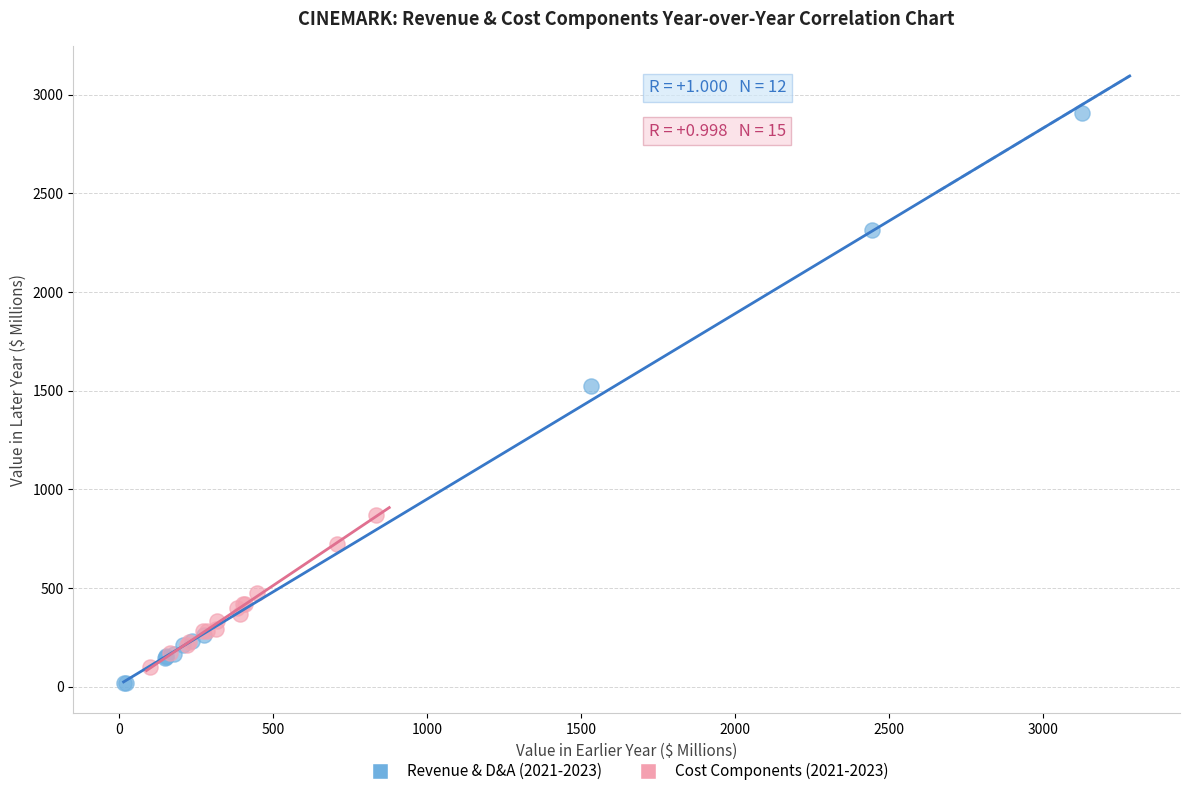

Which series contains the lowest Y value?

Revenue & D&A (2021-2023)